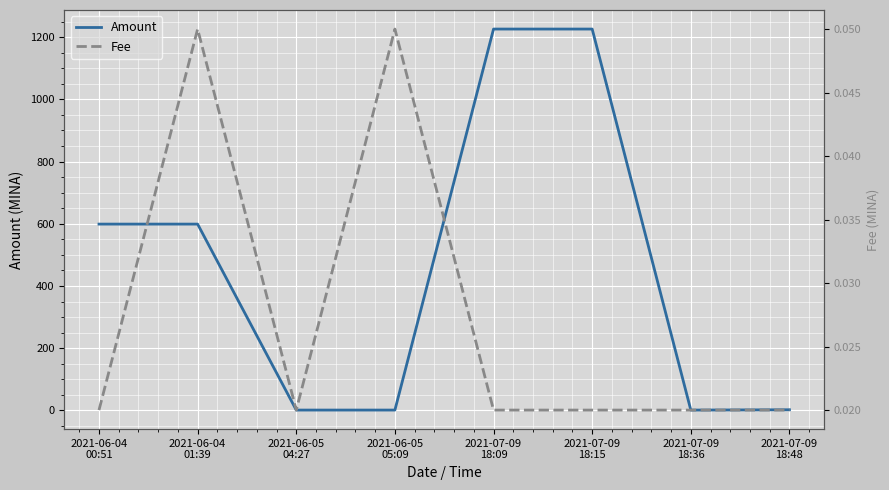

True or false: Amount and Fee intersect in this chart.

False